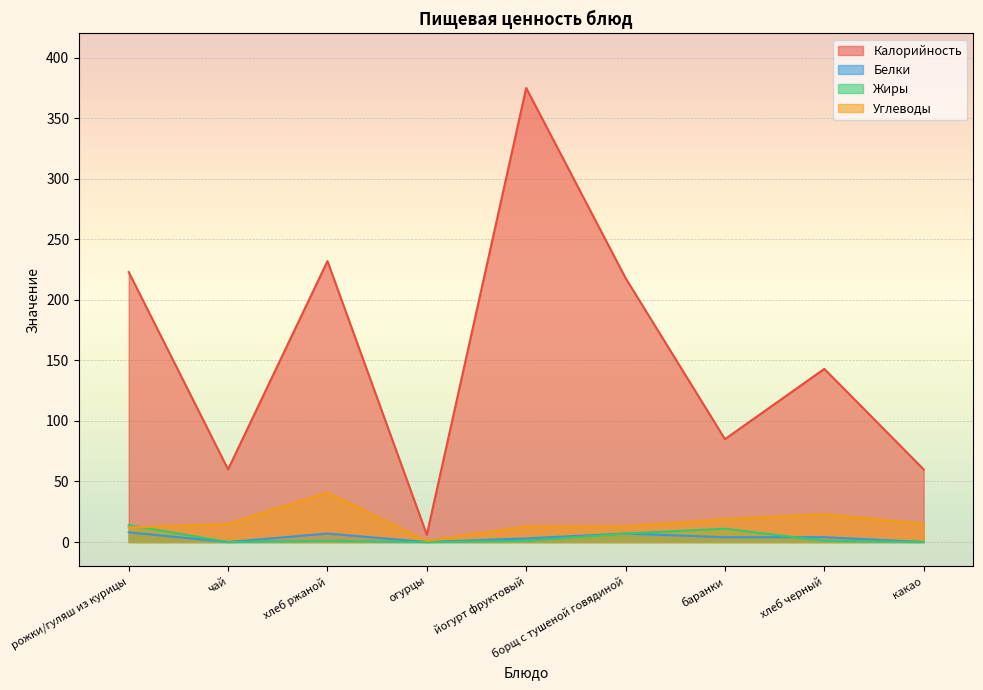

In Калорийность, how many points are lower than both neighbors (excluding endpoints)?

3